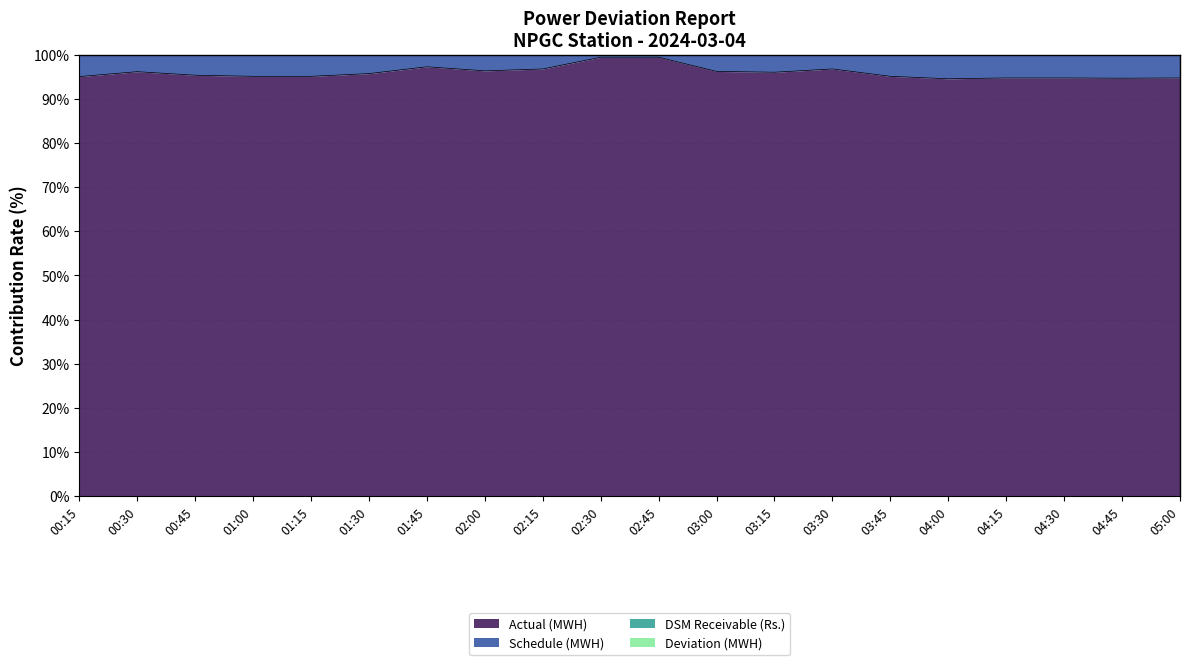

What is the highest value of the Actual (MWH) series?

99.4